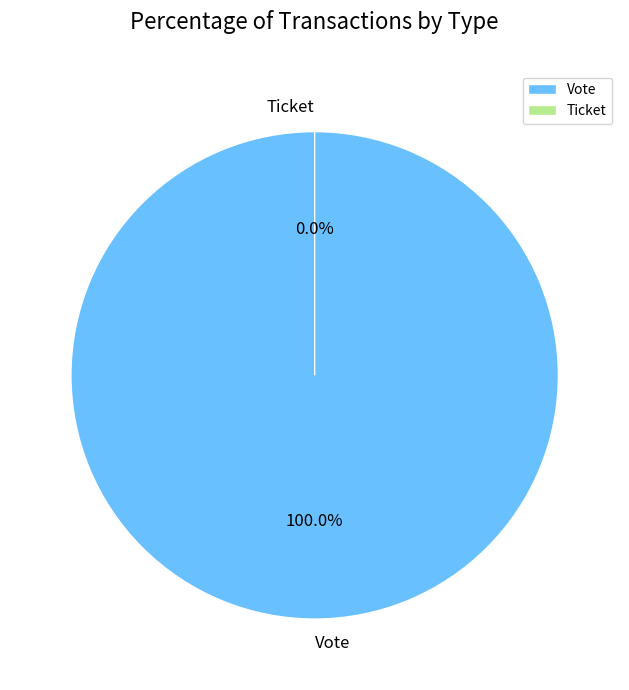

Combined, do Ticket and Vote account for over 50%?

Yes